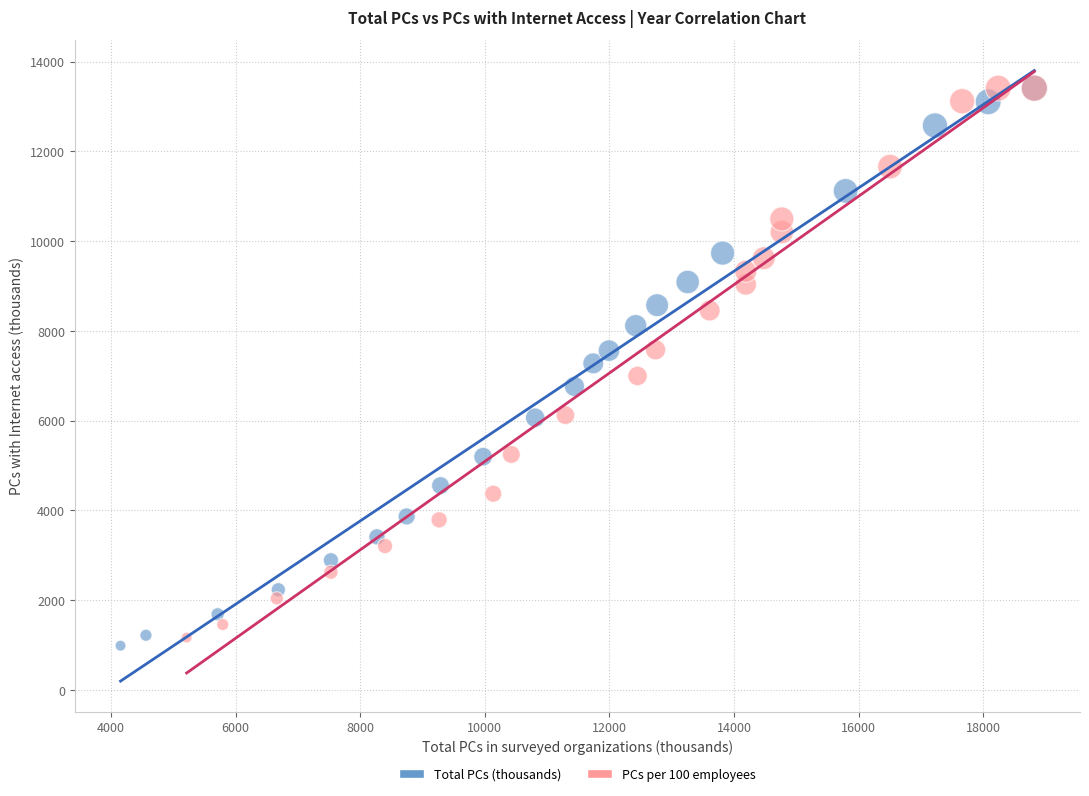

What are all the series names shown in the legend?

Total PCs (thousands), PCs per 100 employees